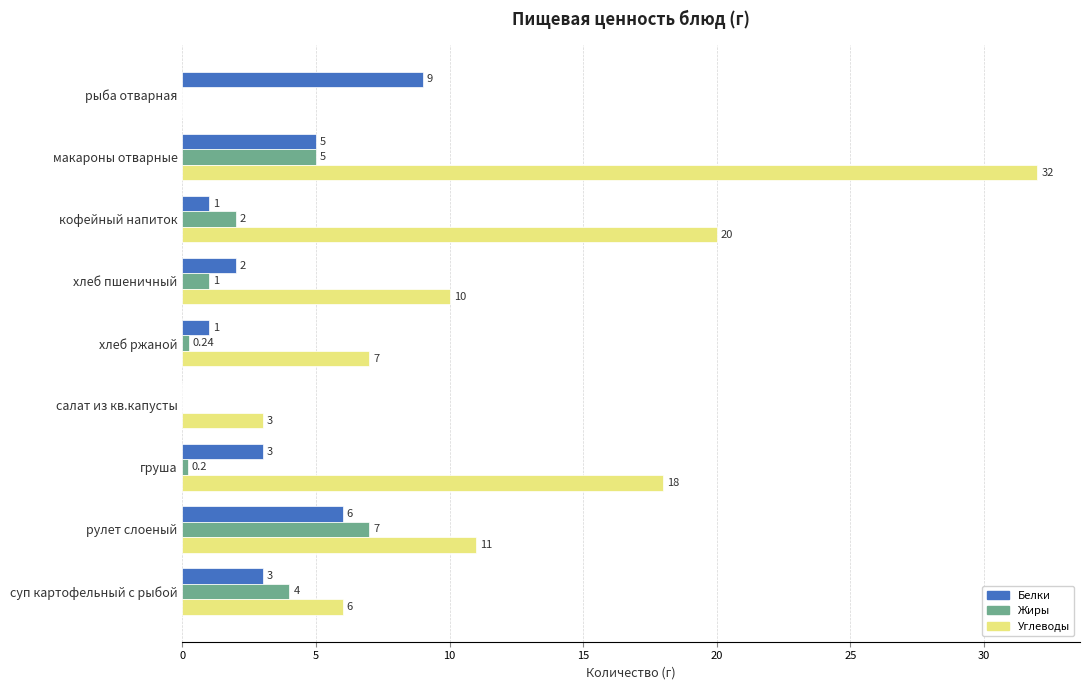

What is the sum of the Углеводы values at рулет слоеный and груша?

29.0